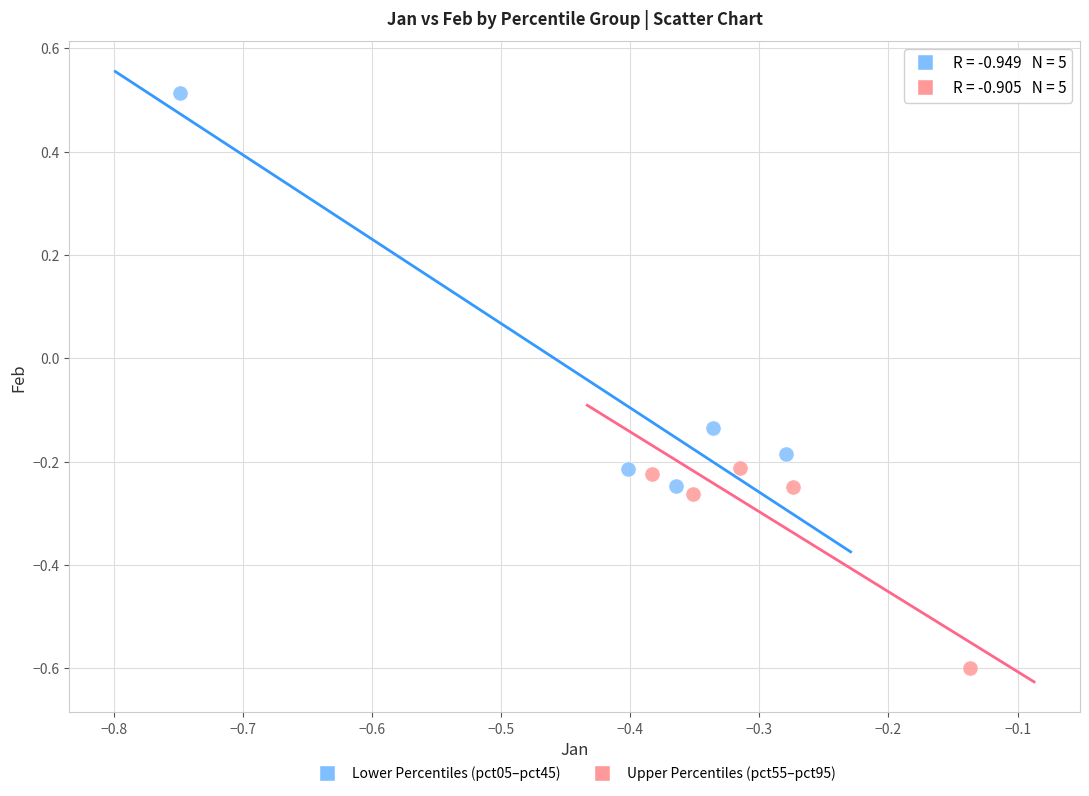

Which series has the widest spread of Y values?

Lower Percentiles (pct05–pct45)